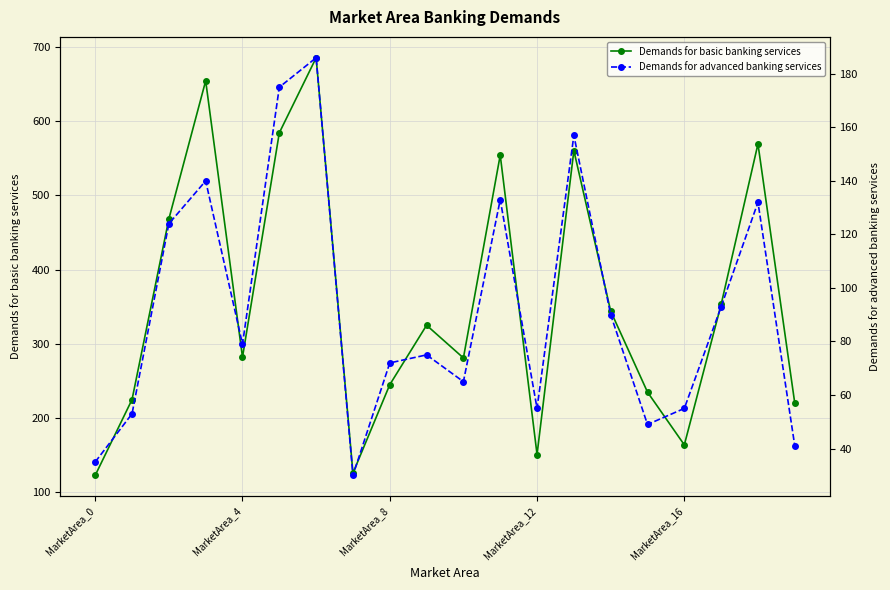

Where is Demands for advanced banking services nearest to the value 108?

17